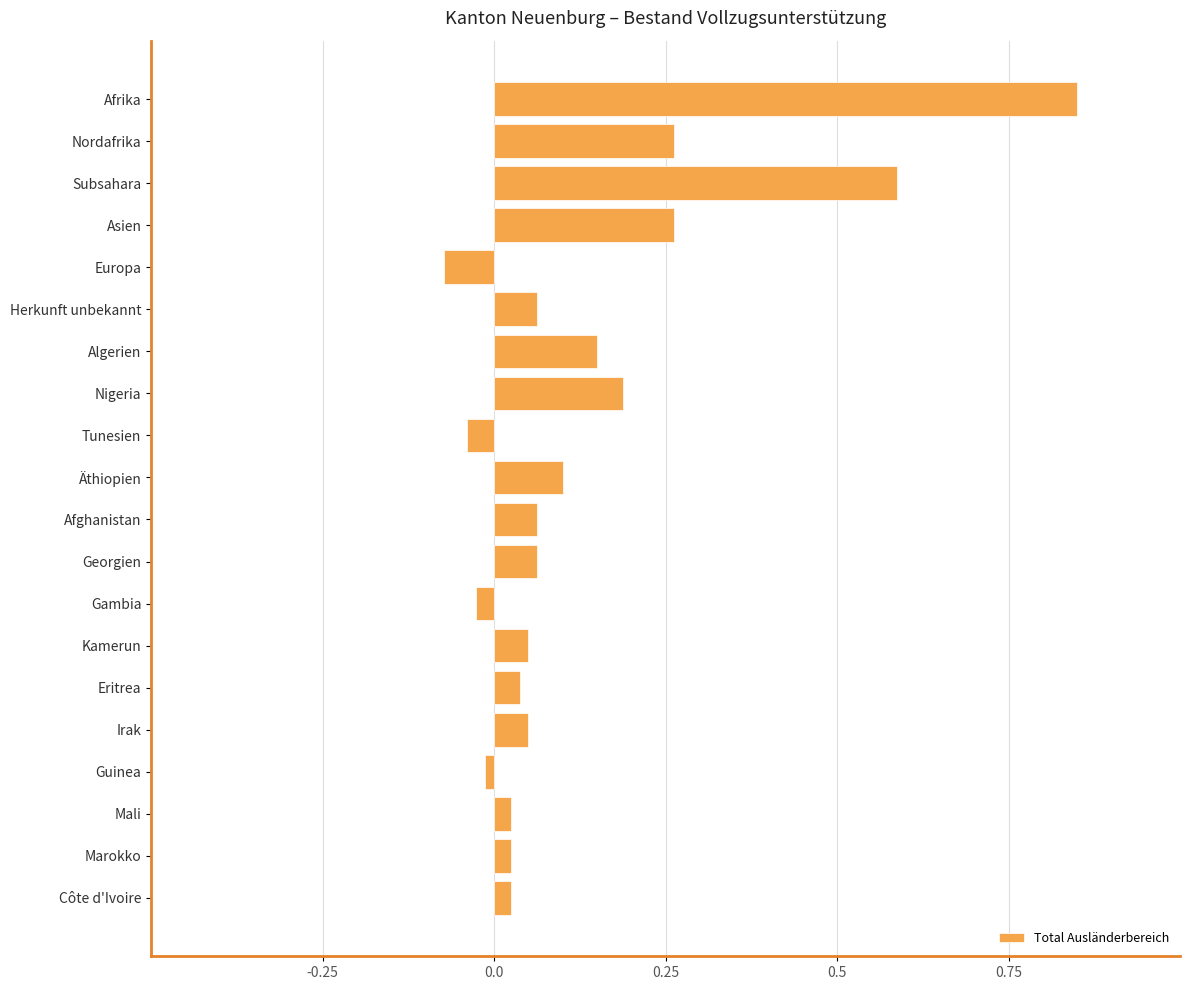

How many bars are there in total?

20